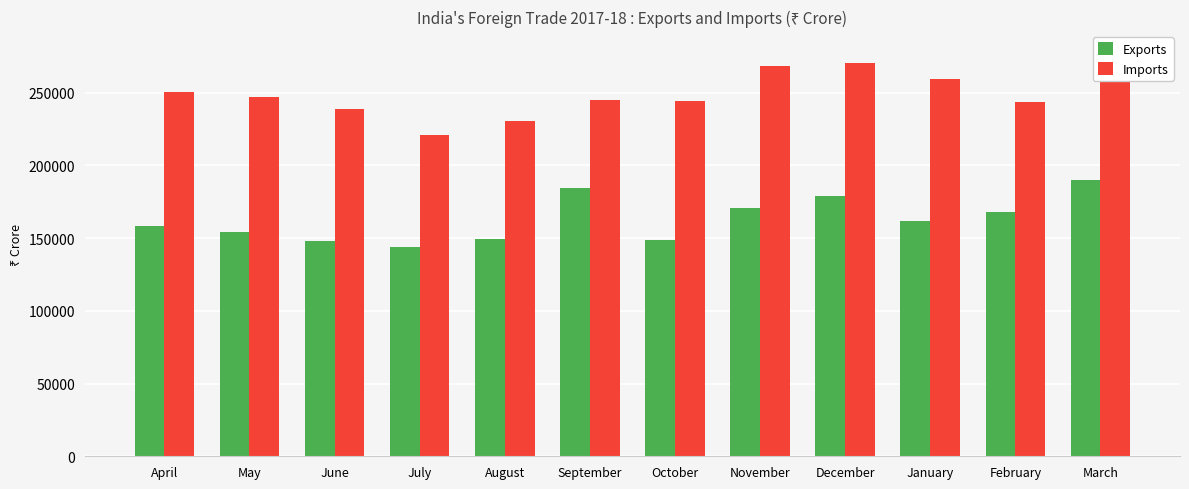

Does the chart contain stacked bars?

No